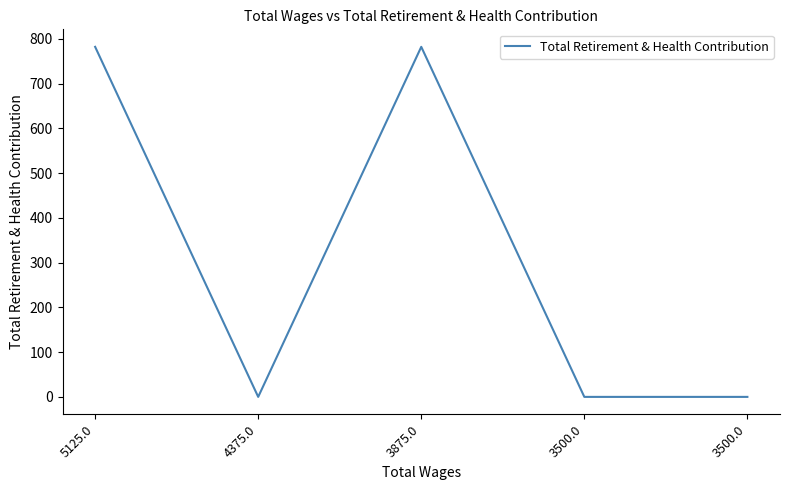

At which category does the chart reach its peak across all series?

5125.0